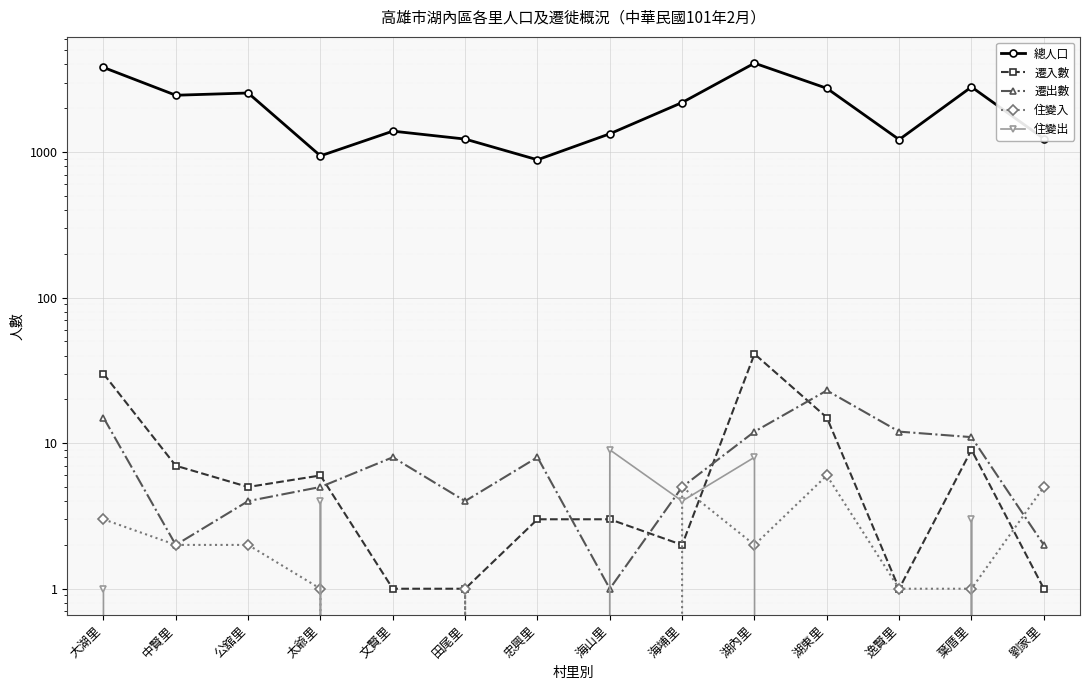

Reading right to left, what are all the values shown in this chart?

總人口: 劉家里=1234	葉厝里=2798	逸賢里=1217	湖東里=2739	湖內里=4076	海埔里=2187	海山里=1334	忠興里=884	田尾里=1227	文賢里=1391	太爺里=941	公舘里=2543	中賢里=2454	大湖里=3811
遷入數: 劉家里=1	葉厝里=9	逸賢里=1	湖東里=15	湖內里=41	海埔里=2	海山里=3	忠興里=3	田尾里=1	文賢里=1	太爺里=6	公舘里=5	中賢里=7	大湖里=30
遷出數: 劉家里=2	葉厝里=11	逸賢里=12	湖東里=23	湖內里=12	海埔里=5	海山里=1	忠興里=8	田尾里=4	文賢里=8	太爺里=5	公舘里=4	中賢里=2	大湖里=15
住變入: 劉家里=5	葉厝里=1	逸賢里=1	湖東里=6	湖內里=2	海埔里=5	海山里=0	忠興里=0	田尾里=1	文賢里=0	太爺里=1	公舘里=2	中賢里=2	大湖里=3
住變出: 劉家里=0	葉厝里=3	逸賢里=0	湖東里=0	湖內里=8	海埔里=4	海山里=9	忠興里=0	田尾里=0	文賢里=0	太爺里=4	公舘里=0	中賢里=0	大湖里=1